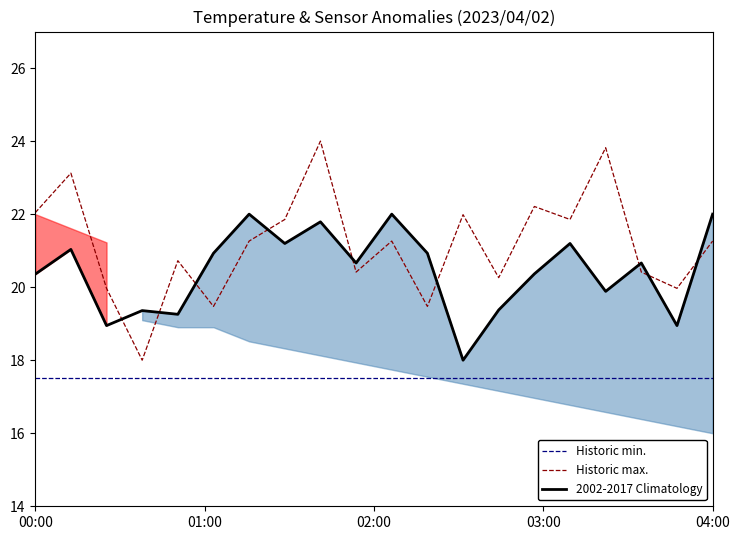

What are all the series names shown in the legend?

Historic min., Historic max., 2002-2017 Climatology